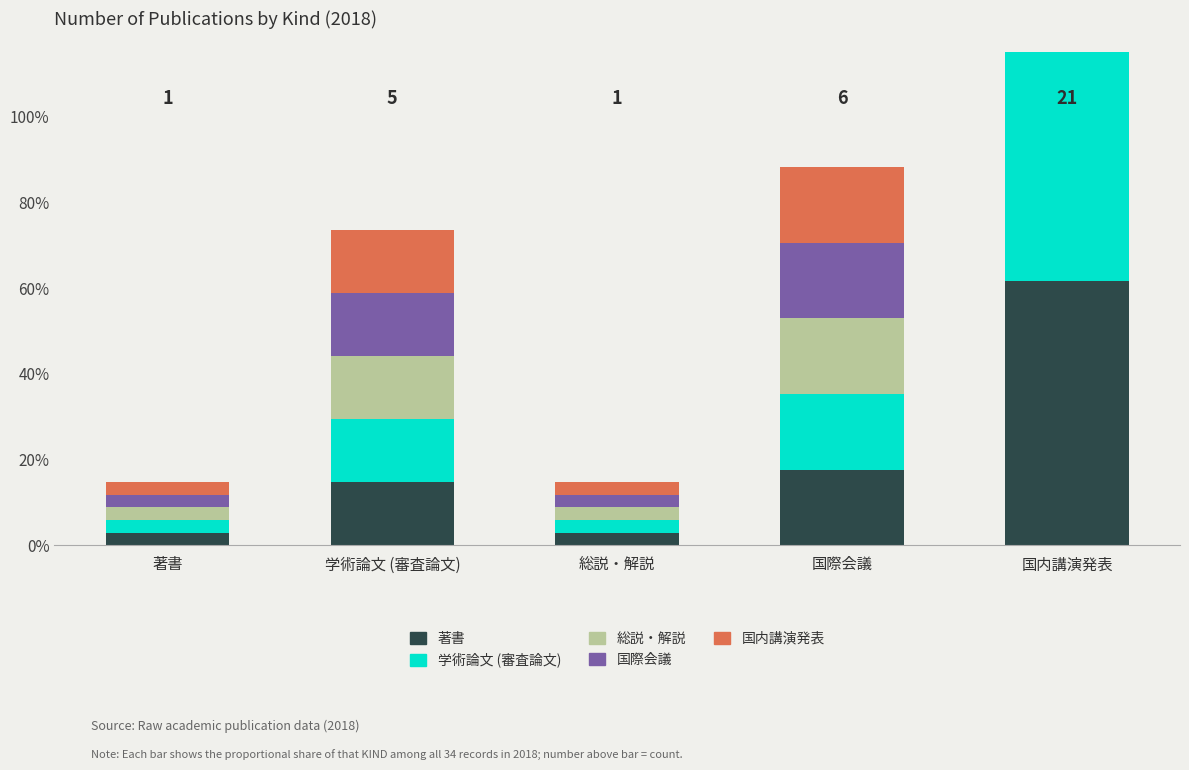

Which series has the largest total across all categories?

著書